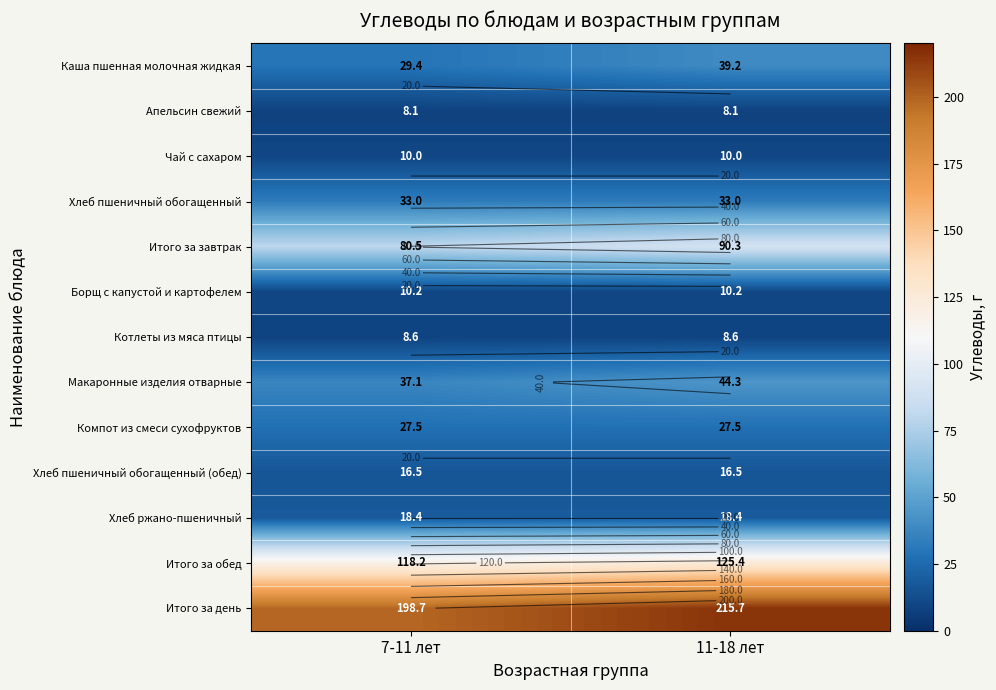

The value of Итого за обед at 7-11 лет is 61.9. True or false?

False